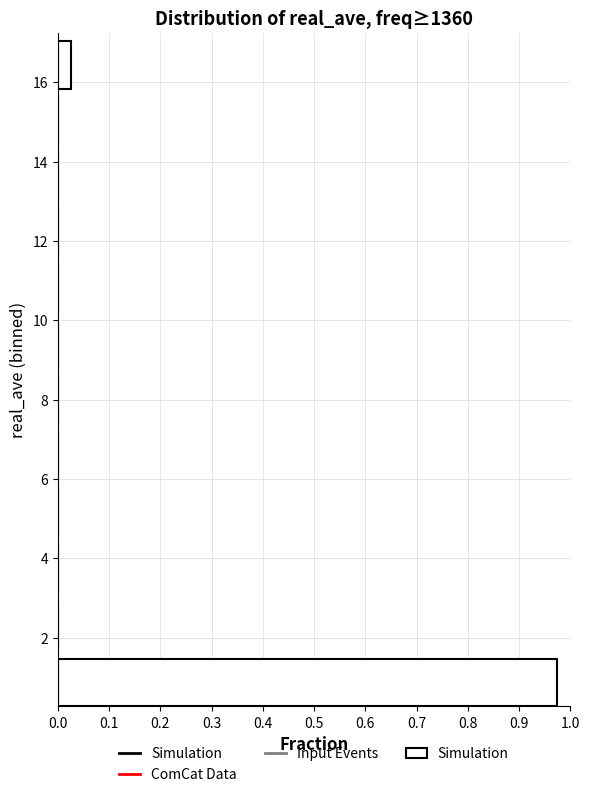

What is the length of the bar covering 0.2 to 1.6 on the y-axis? Neither the bar edges nor the lengths are printed on the chart, so give them approximately, as read against the axes.

0.98